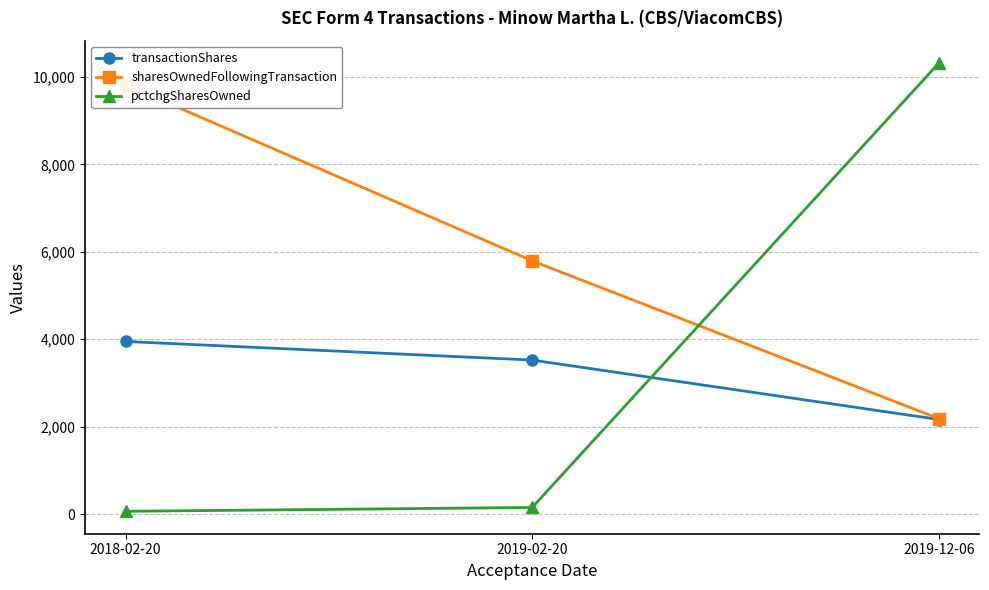

What is the value of the pctchgSharesOwned point at the 3rd from the left?

10314